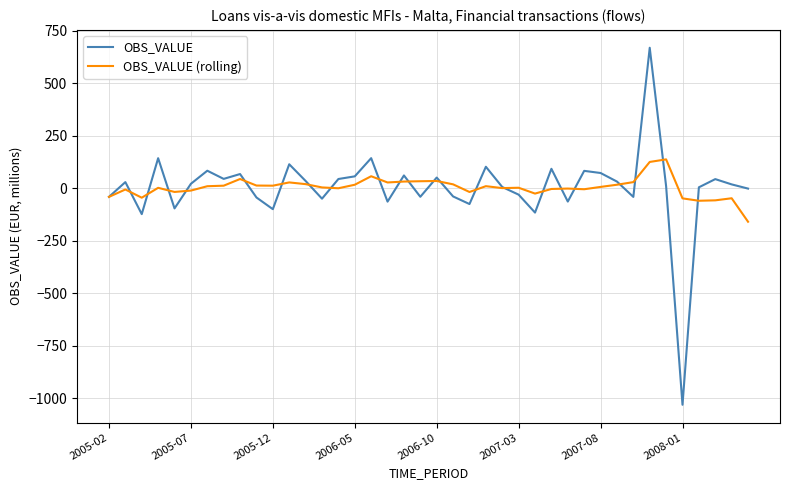

Rank the series by their maximum value, from highest to lowest.

OBS_VALUE, OBS_VALUE (rolling)